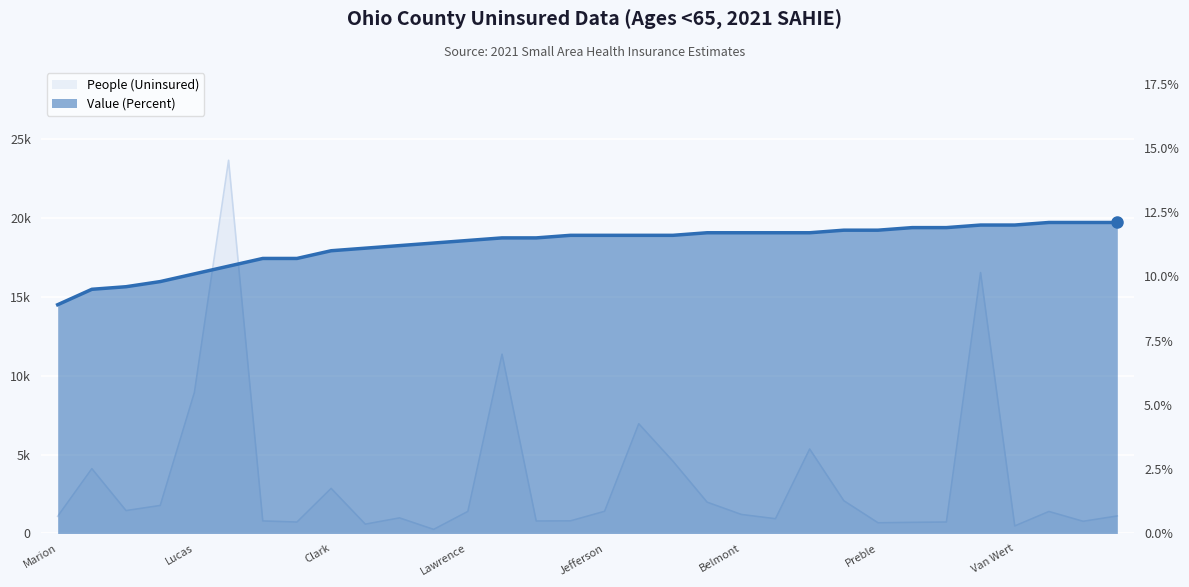

True or false: Value (Percent) and People (Uninsured) cross at least once.

False